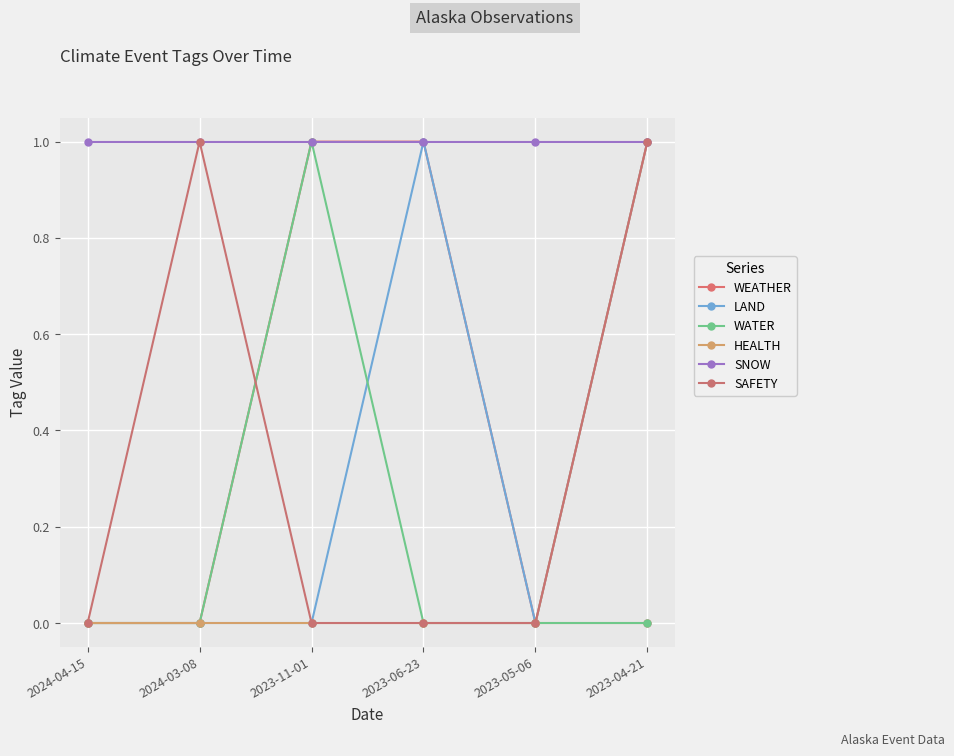

Does the chart have visible grid lines?

Yes